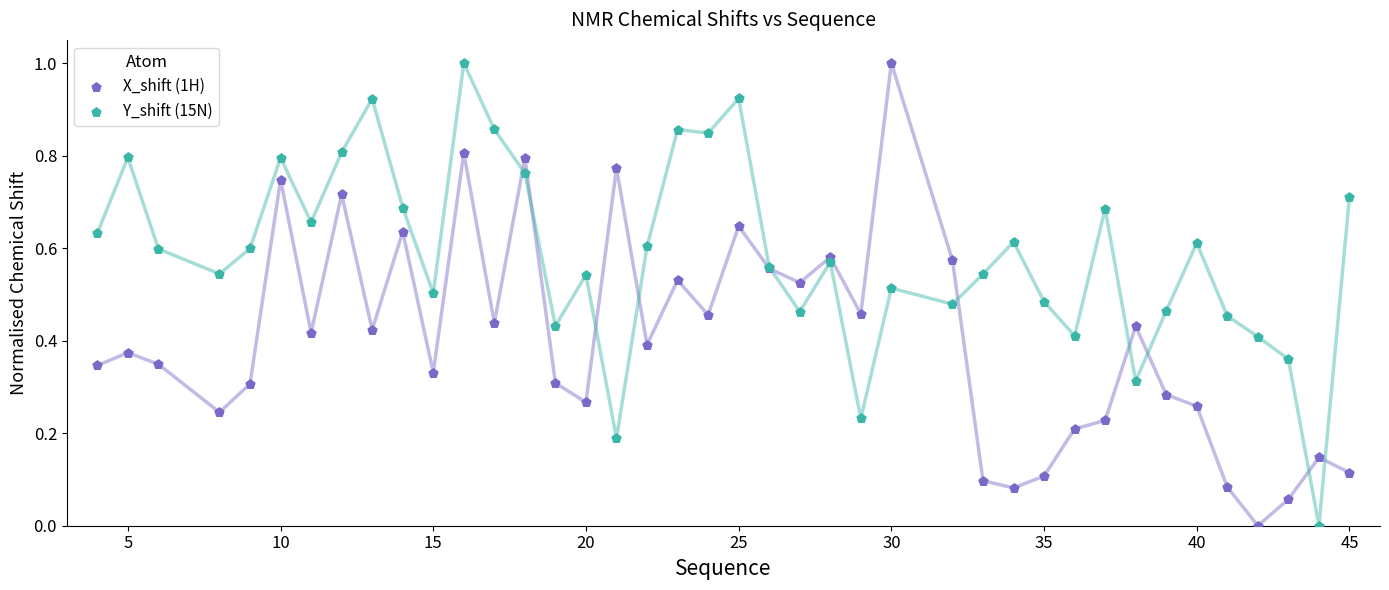

What is the X range (max minus min) for the scatter plot?

41.0